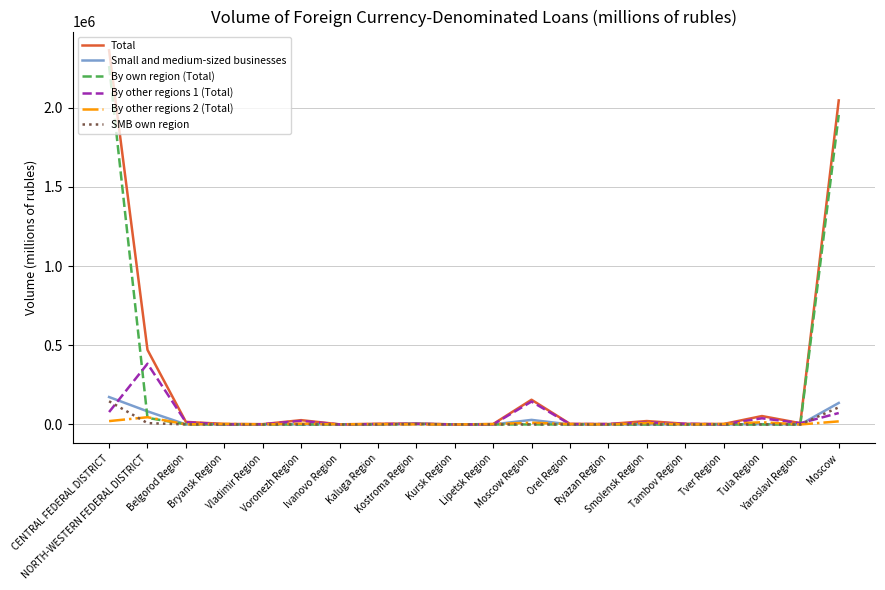

Count the number of data series in this chart.

6